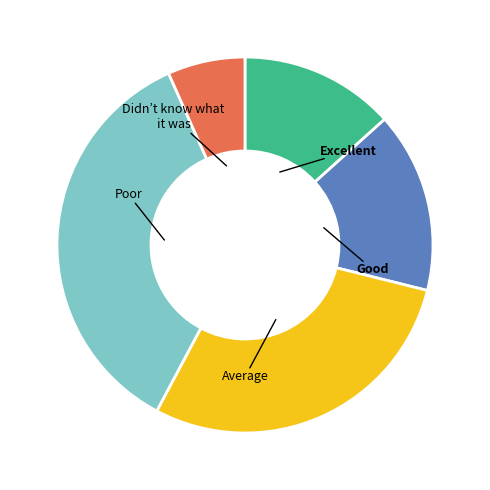

Is Good the majority of the pie?

No